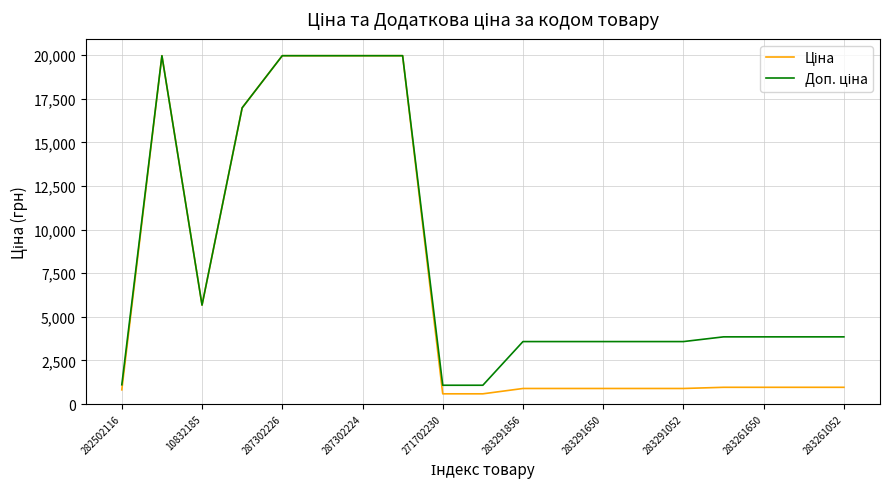

How many lines are shown in the chart?

2